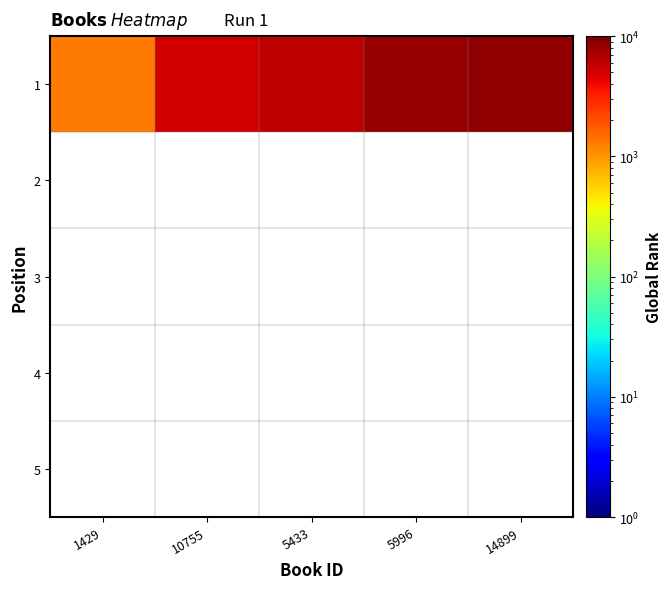

Which has a higher value, 5433 or 5996?

5996